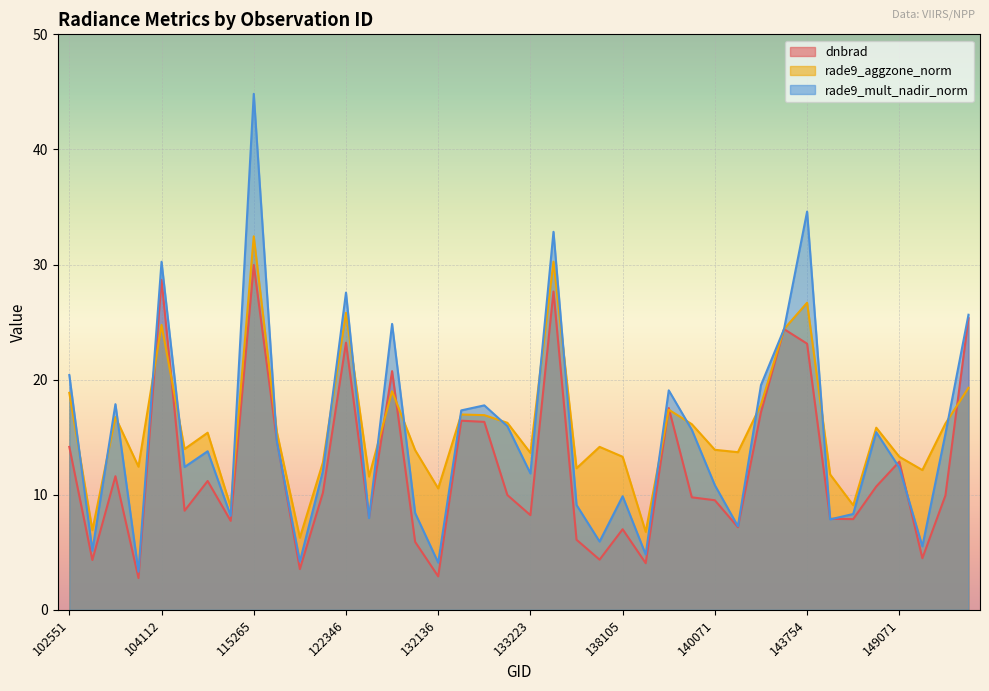

How many interior local valleys does the rade9_aggzone_norm series have?

13